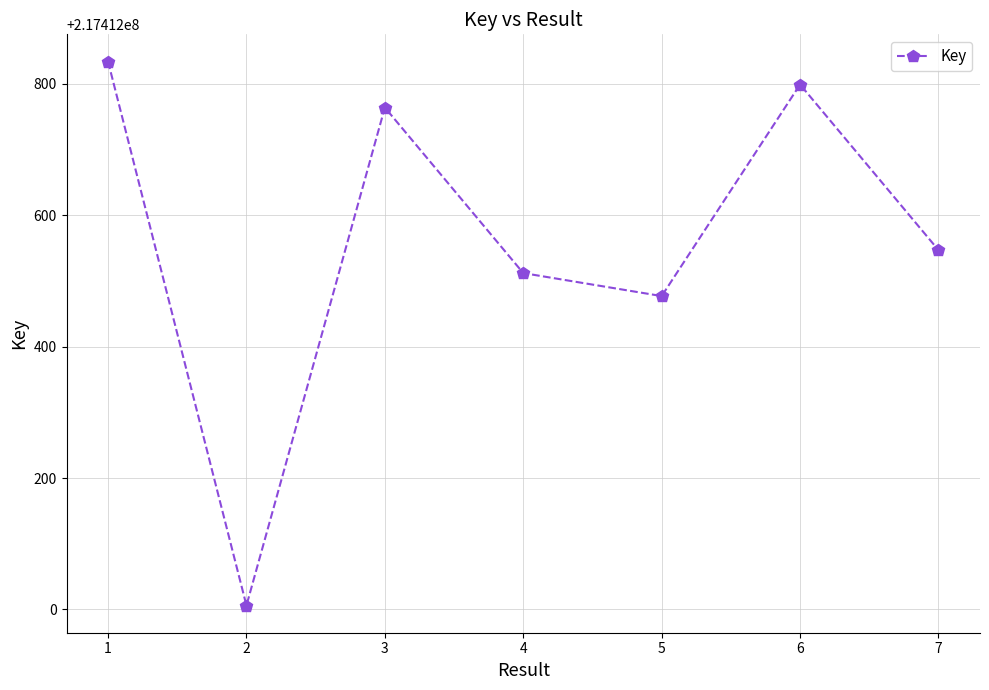

Is this an area chart (filled region under the line)?

No